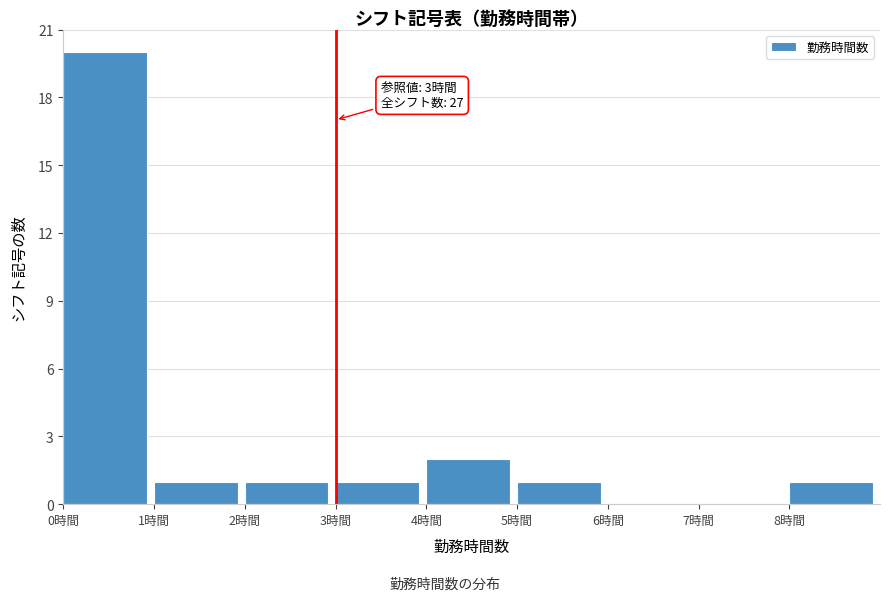

Which range on the x-axis has the tallest bar?

0 to 1